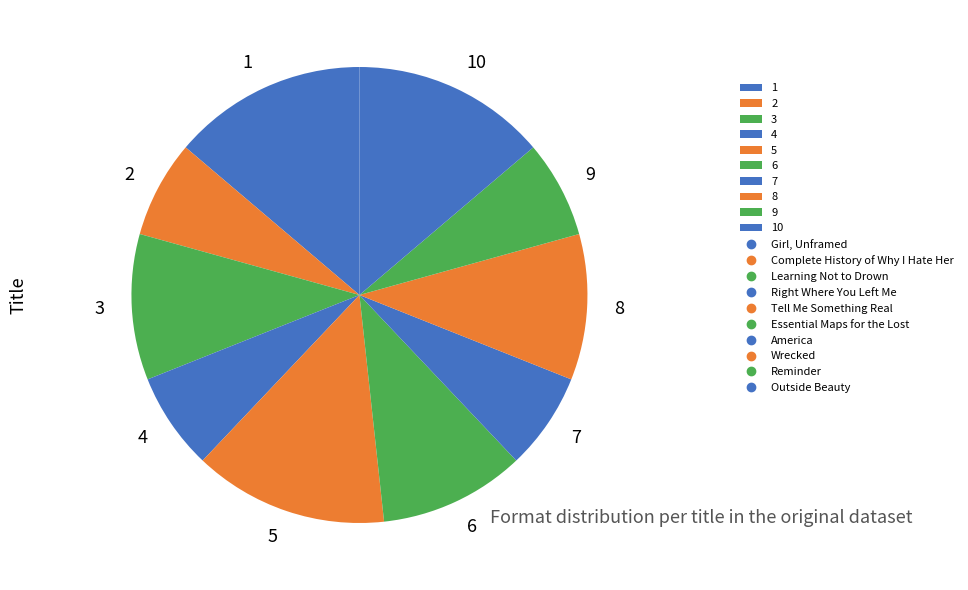

Is it true that 7 is 21% of the pie?

False